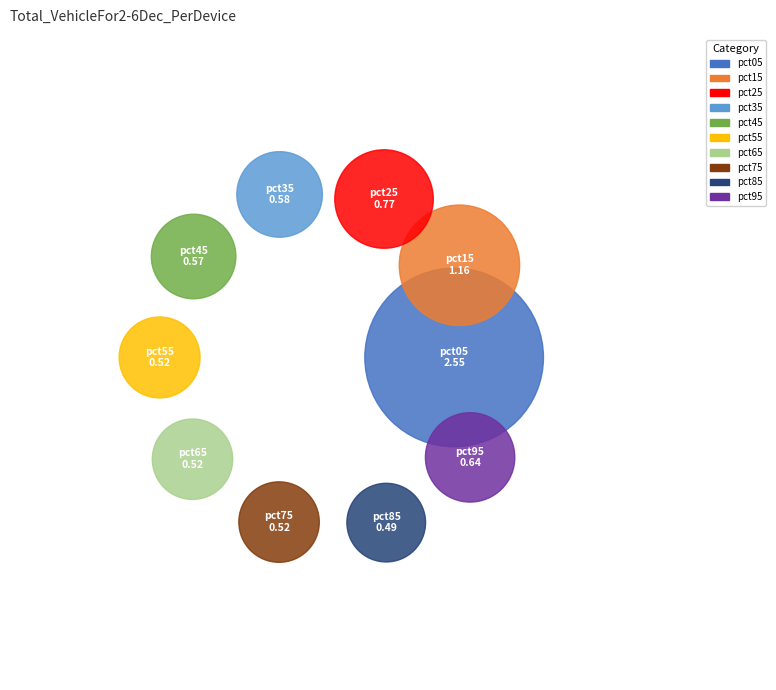

Count the number of slices in the pie.

10